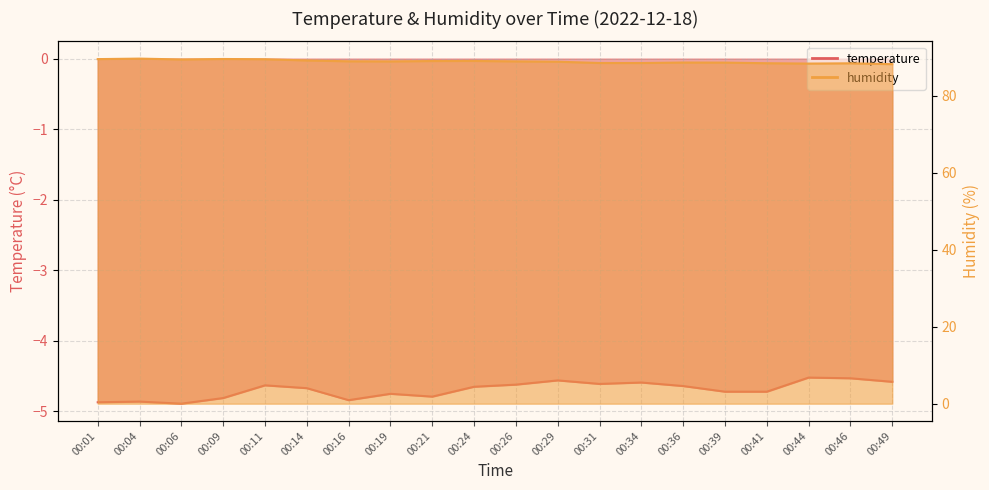

What is the sum of all humidity values?

1778.6